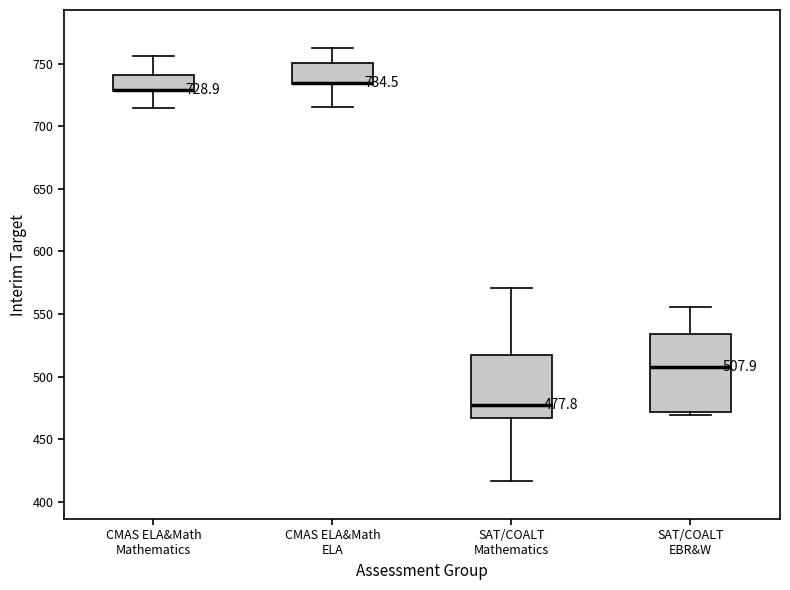

Comparing the boxes themselves (not the whiskers), which one is the tallest?

SAT/COALT EBR&W